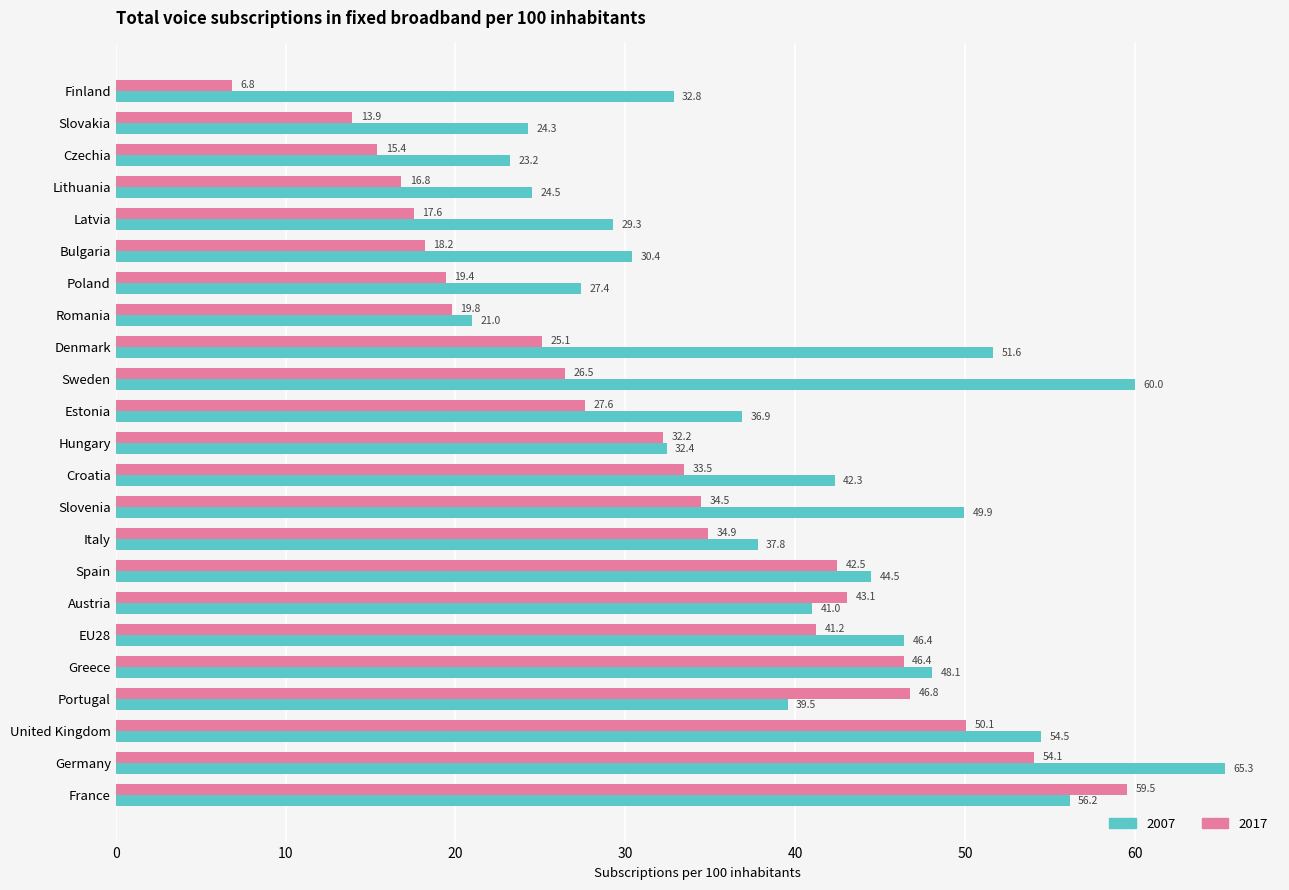

What is the highest value of the 2017 series?

59.5